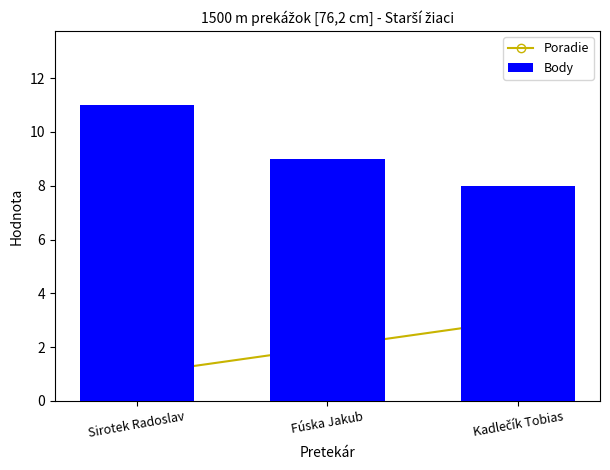

What is the difference between the Body values at Sirotek Radoslav and Kadlečík Tobias?

3